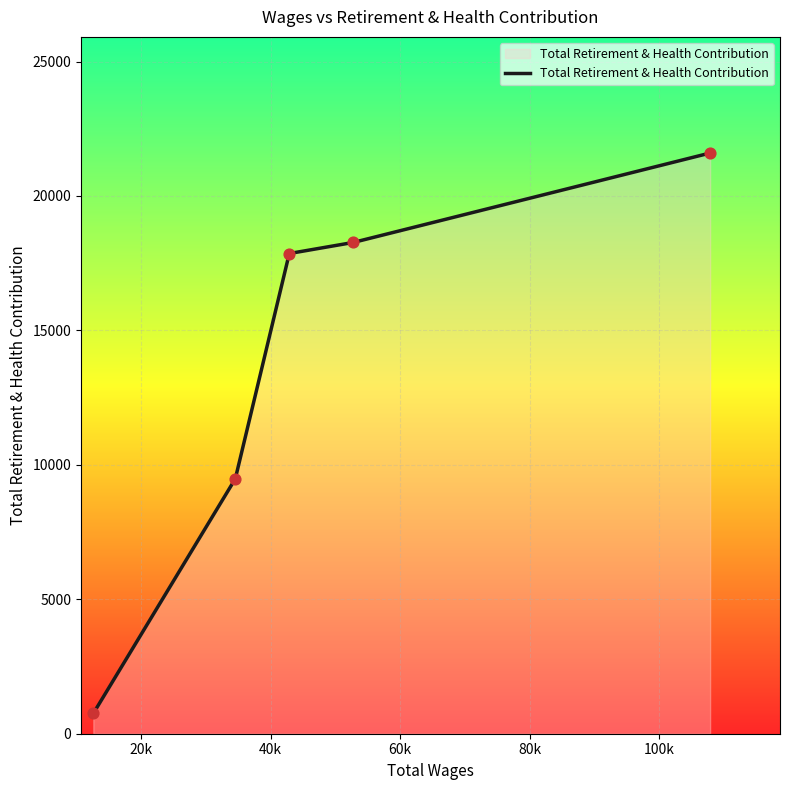

What is the sum of all values?

67966